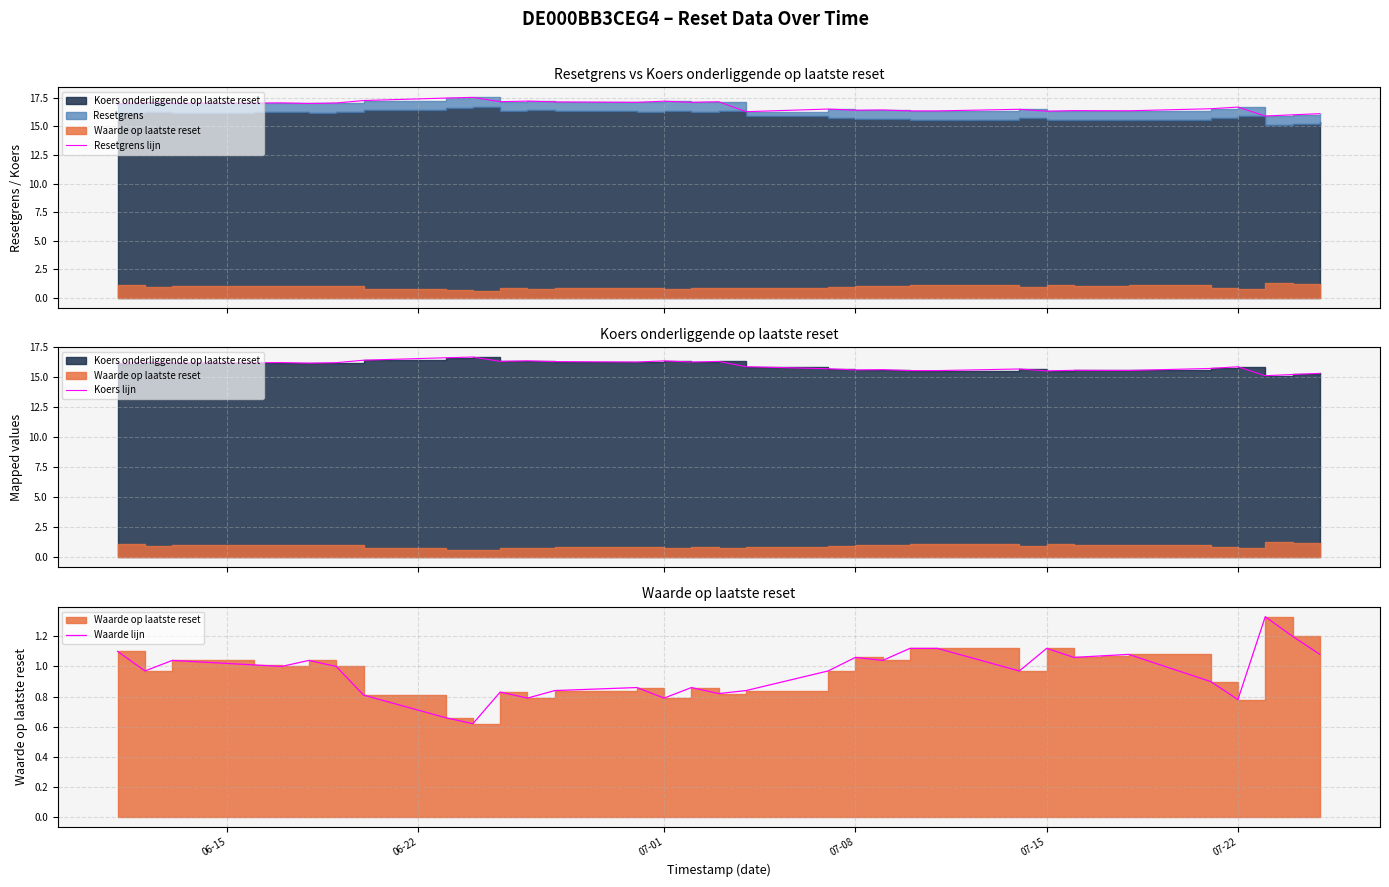

What position from the right is 07-08?

14